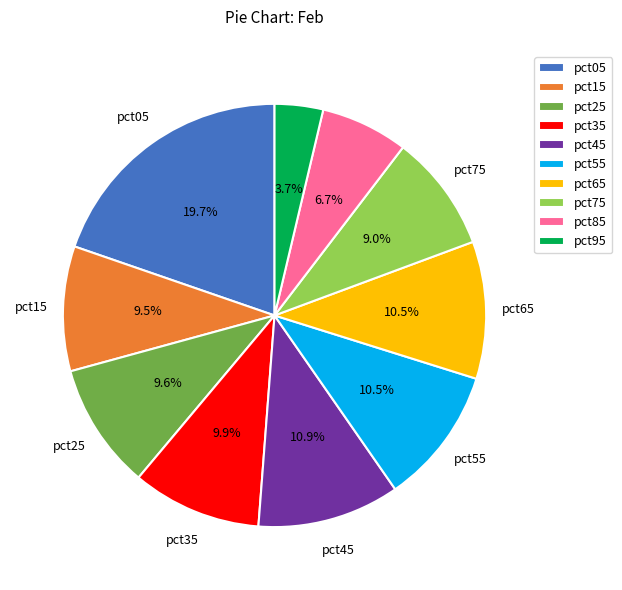

Which category has the smallest portion of the pie?

pct95